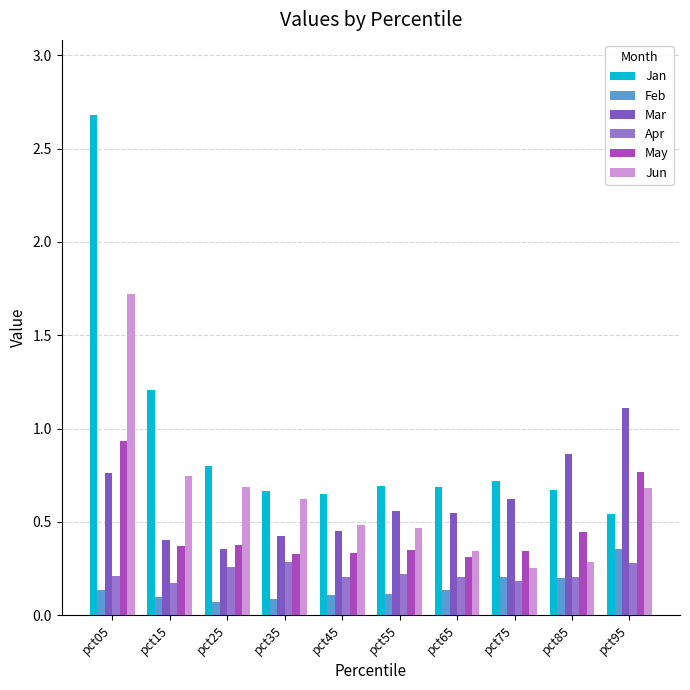

What are all the series names shown in the legend?

Jan, Feb, Mar, Apr, May, Jun